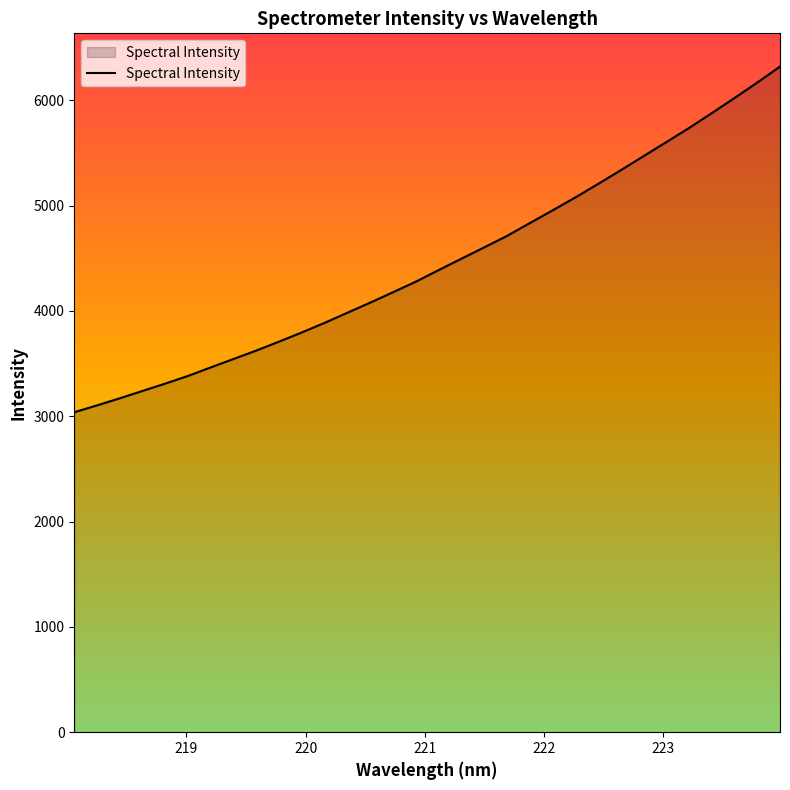

What is the difference between the maximum and minimum values?

3282.2